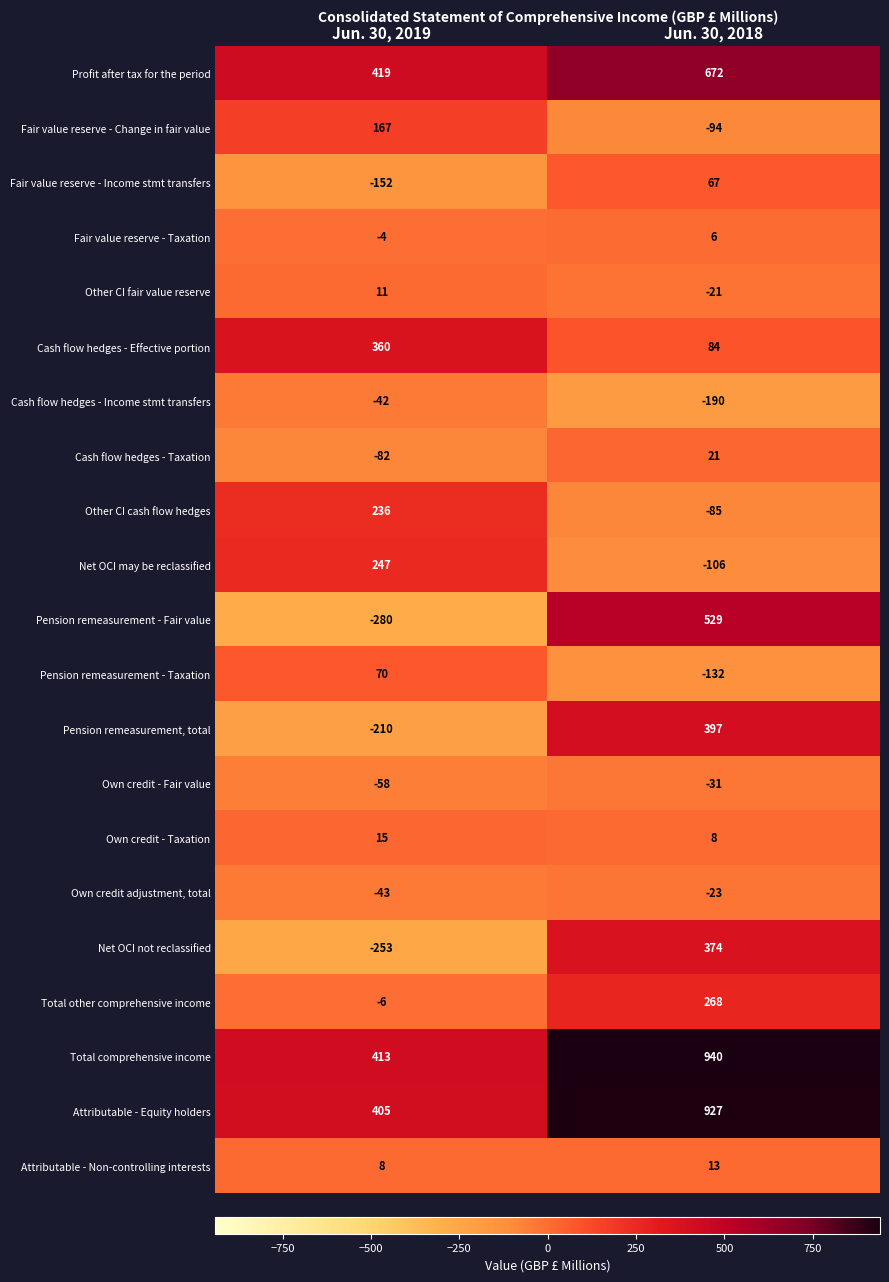

What is the spread (max minus min) of values at Jun. 30, 2018?

1130